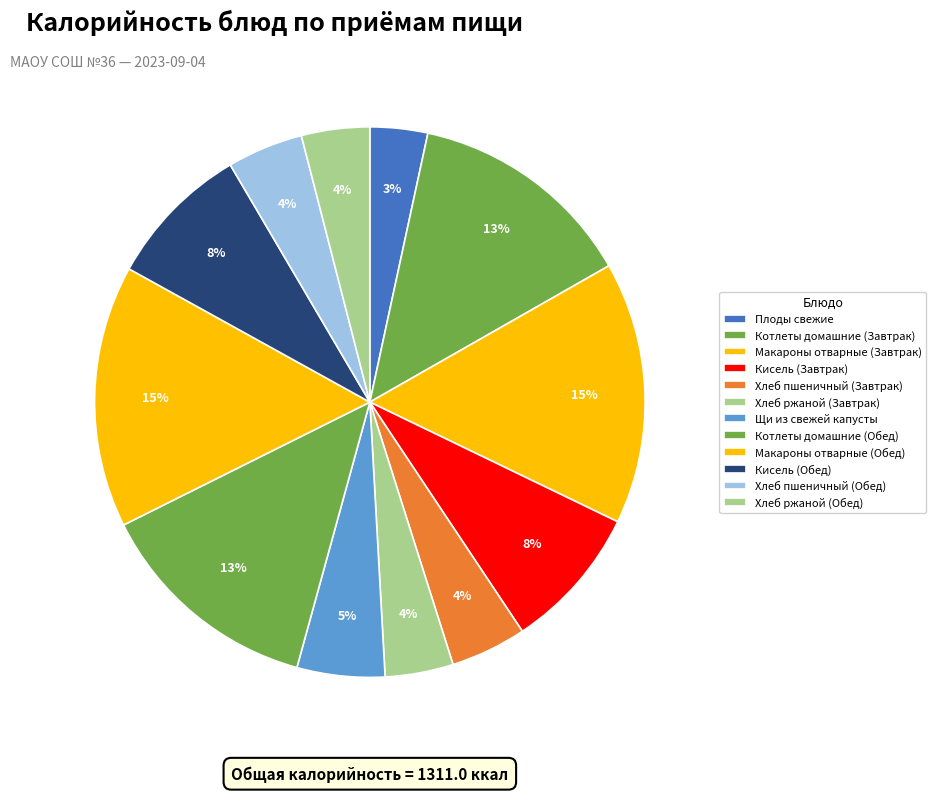

How many segments does this pie chart have?

12